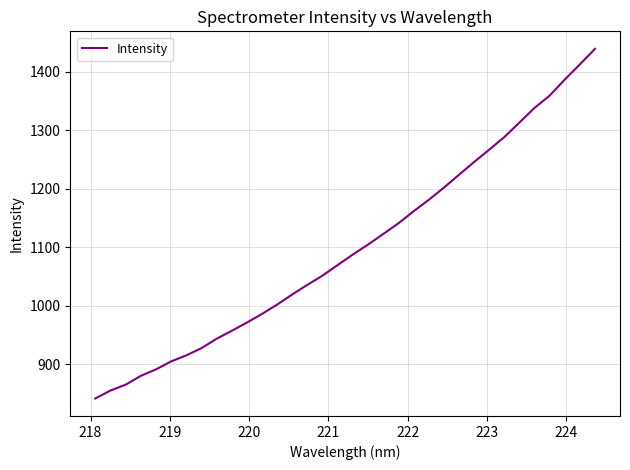

What is the difference between the maximum and minimum values?

598.0